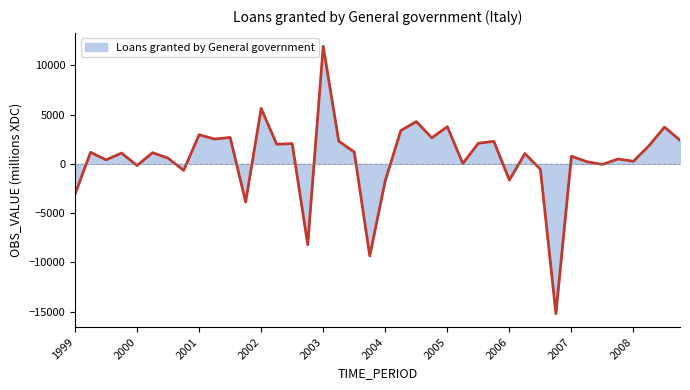

What is the average value?

561